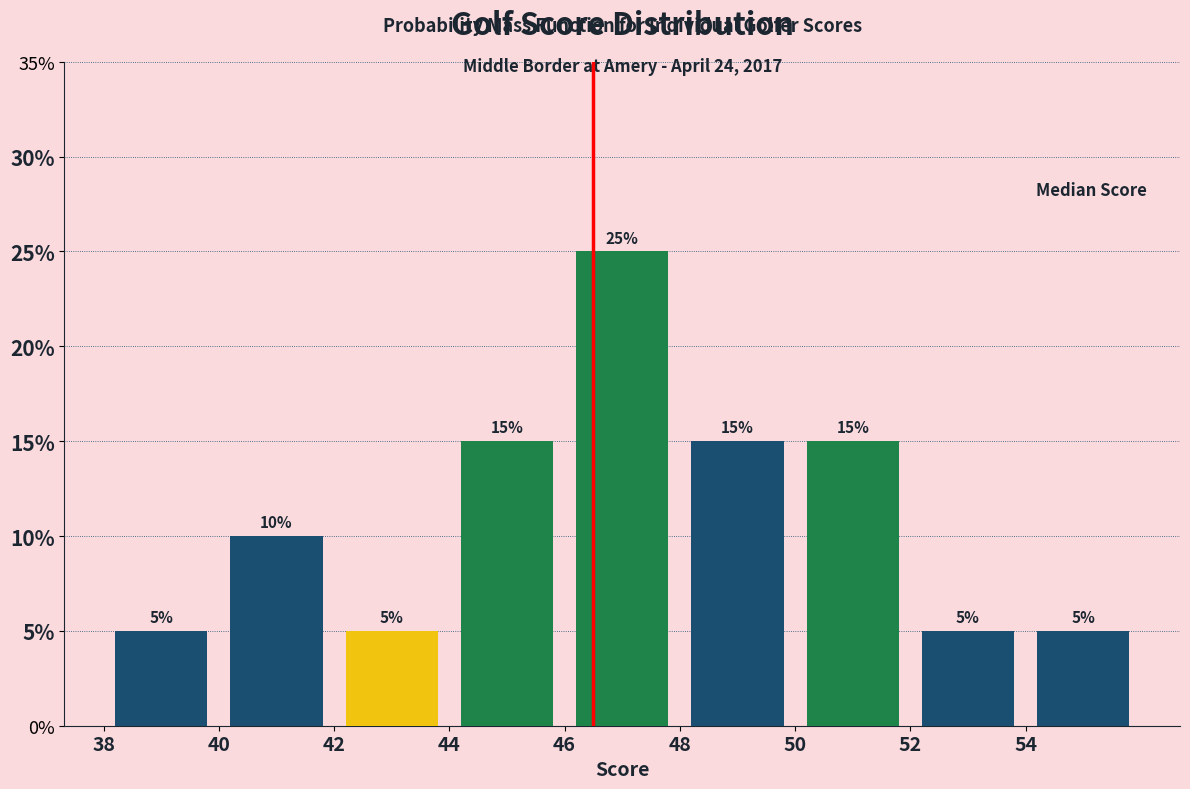

Reading left to right, list every bar in this chart as the range it spans on the x-axis followed by its height.

38 to 40: 5
40 to 42: 10
42 to 44: 5
44 to 46: 15
46 to 48: 25
48 to 50: 15
50 to 52: 15
52 to 54: 5
54 to 56: 5